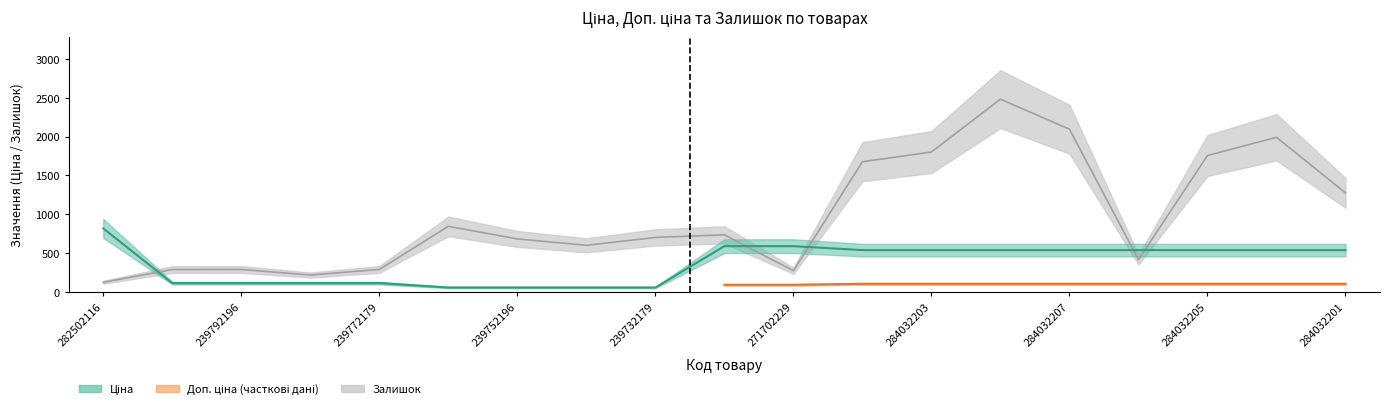

What is the difference between the maximum and second lowest values in the Залишок series?

2265.0